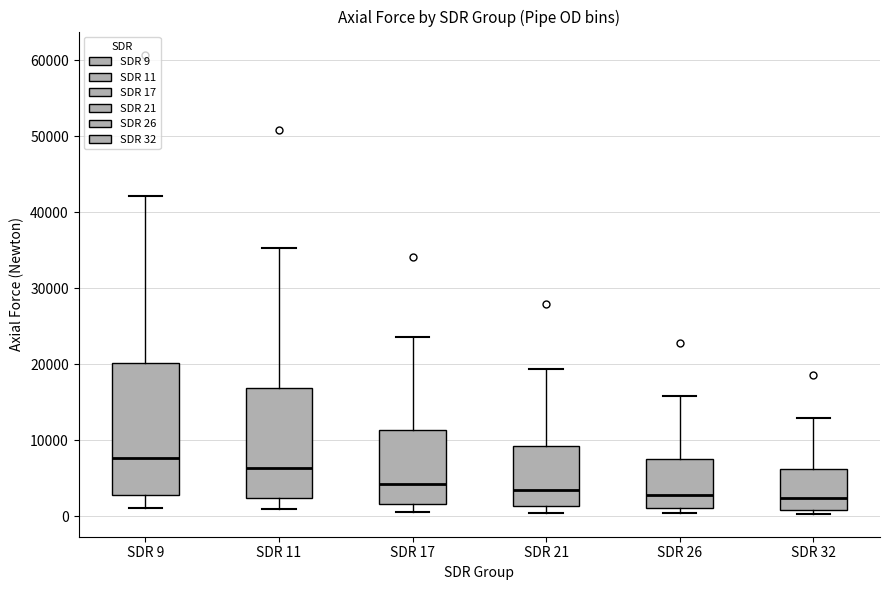

Reading left to right, transcribe this box plot: for each box, give where its median line is, the range the box spans, and where its two whiskers end, as read against the y-axis. The values are not printed on the chart, so give them approximately, as read against the axis.

SDR 9: median 8000, box 3000 to 20000, whiskers 1000 to 42000
SDR 11: median 6000, box 2000 to 17000, whiskers 1000 to 35000
SDR 17: median 4000, box 2000 to 11000, whiskers 1000 to 24000
SDR 21: median 4000, box 1000 to 9000, whiskers 0 to 19000
SDR 26: median 3000, box 1000 to 8000, whiskers 0 to 16000
SDR 32: median 2000, box 1000 to 6000, whiskers 0 to 13000